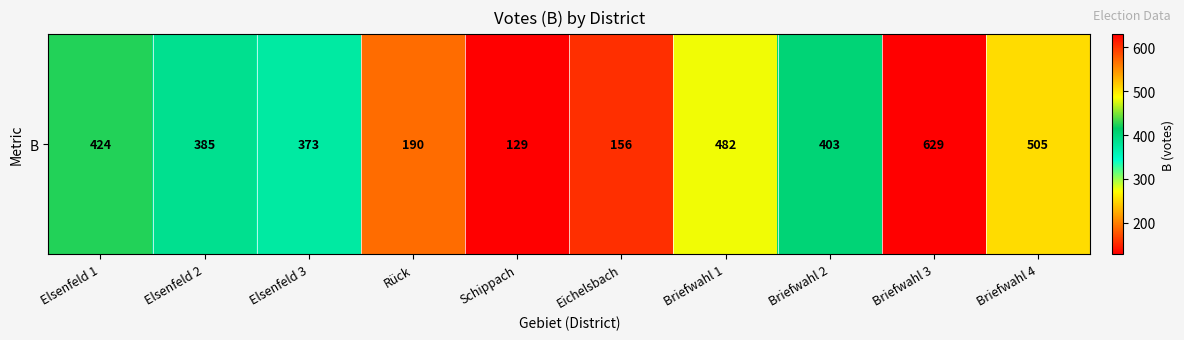

At which label does the data first exceed 403?

Elsenfeld 1